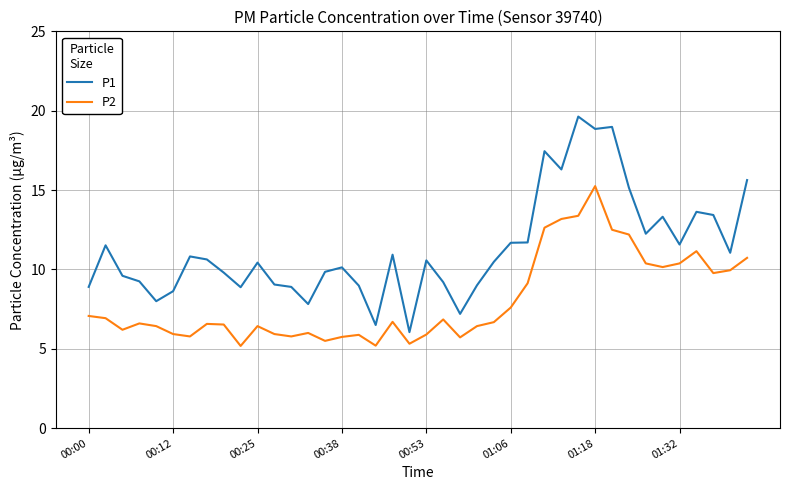

What is the difference between the second highest and minimum values in the P1 series?

12.9